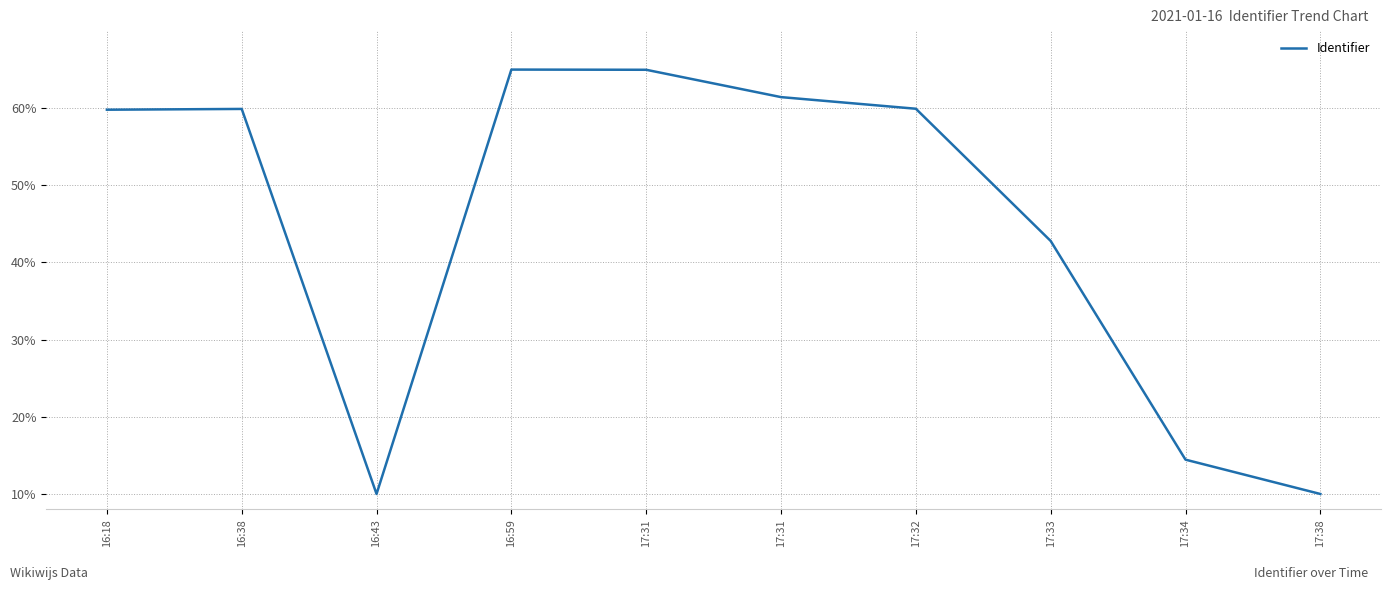

Where is the data nearest to the value 37?

17:33